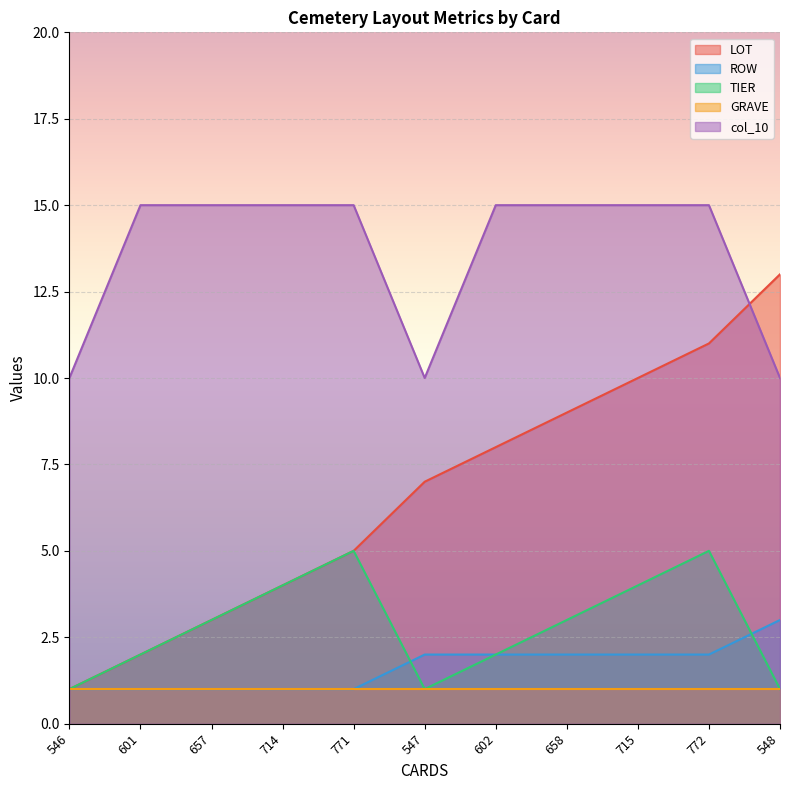

What is the greatest value displayed?

15